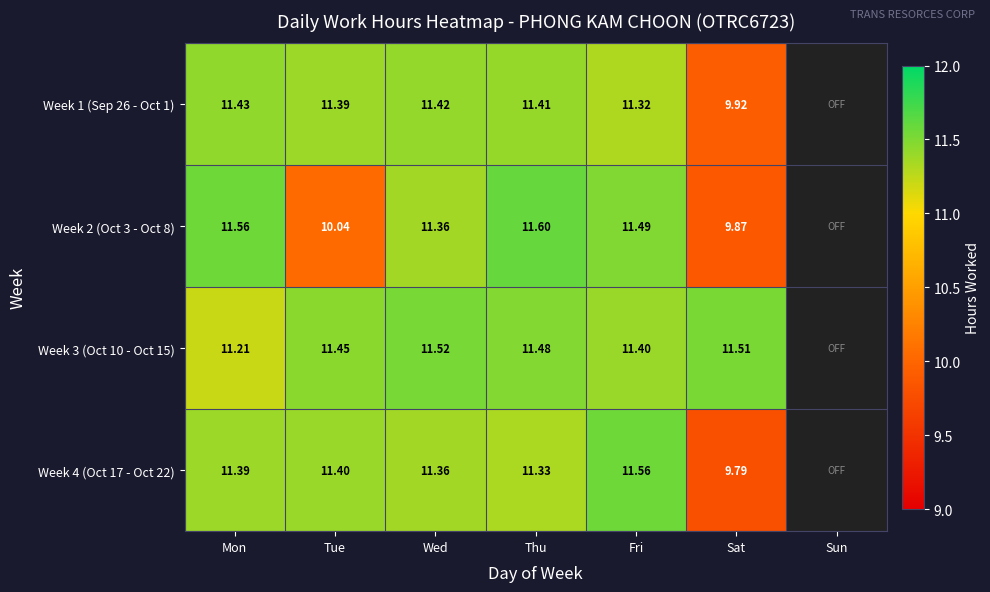

Is the value of Week 4 (Oct 17 - Oct 22) at Fri greater than the value of Week 1 (Sep 26 - Oct 1) at Thu?

Yes